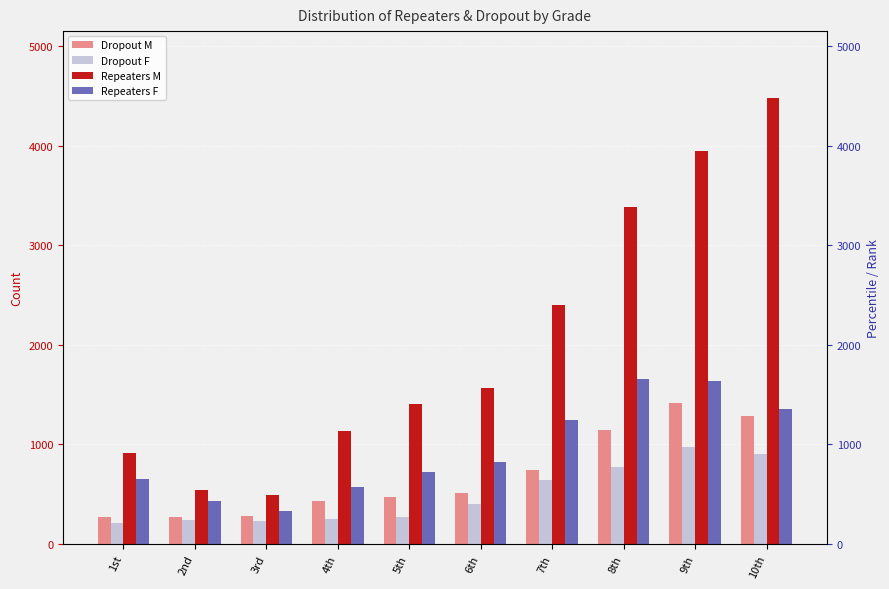

Reading right to left, extract all data points from this chart.

Dropout M: 10th=1288	9th=1411	8th=1144	7th=738	6th=515	5th=474	4th=432	3rd=282	2nd=269	1st=273
Dropout F: 10th=904	9th=971	8th=776	7th=638	6th=400	5th=272	4th=255	3rd=226	2nd=237	1st=215
Repeaters M: 10th=4479	9th=3944	8th=3389	7th=2399	6th=1563	5th=1404	4th=1130	3rd=489	2nd=542	1st=910
Repeaters F: 10th=1360	9th=1639	8th=1653	7th=1245	6th=822	5th=725	4th=571	3rd=331	2nd=427	1st=655